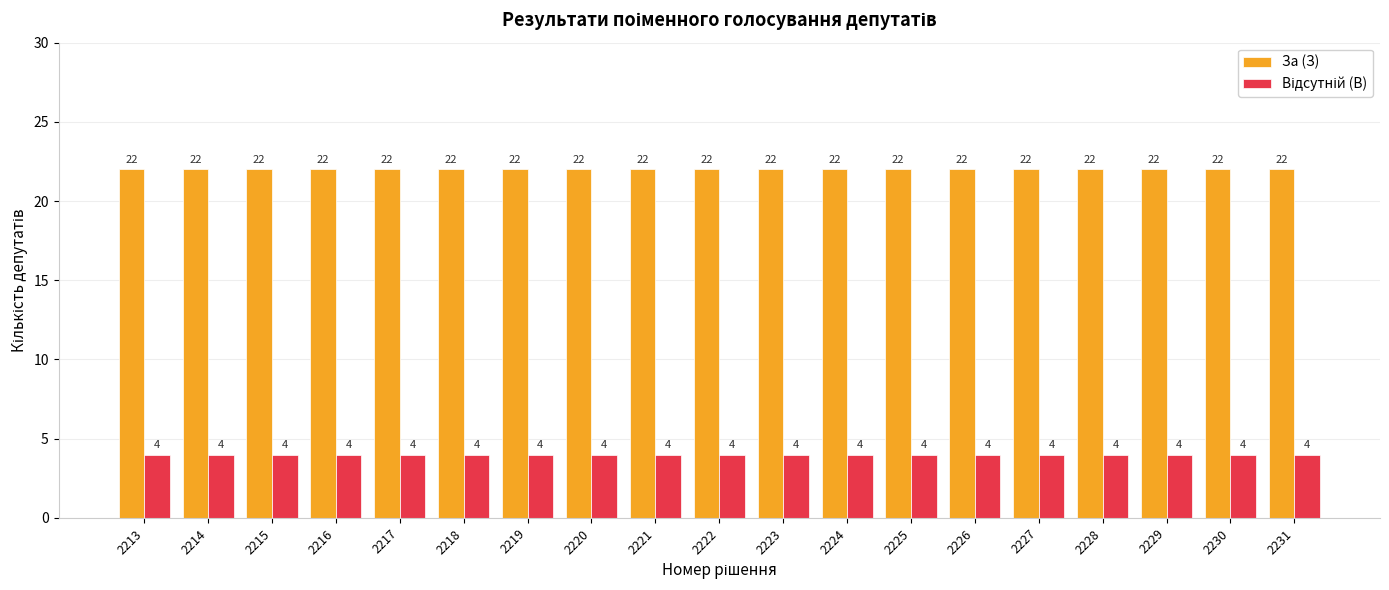

What is the sum of the За (З) values at 2222 and 2215?

44